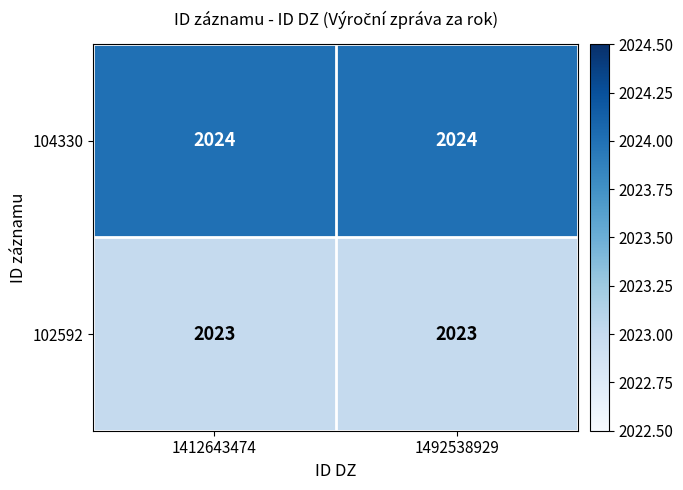

What is the total value across all series at 1412643474?

4047